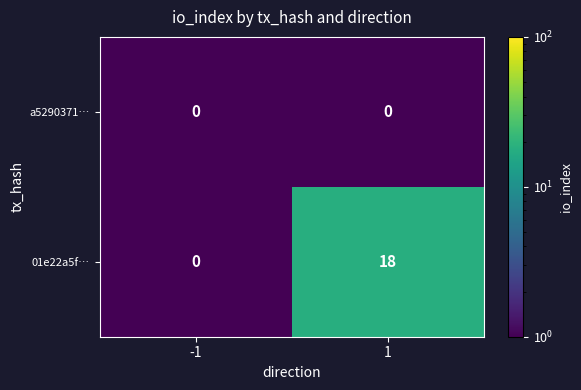

Which series has the largest total across all categories?

01e22a5f…